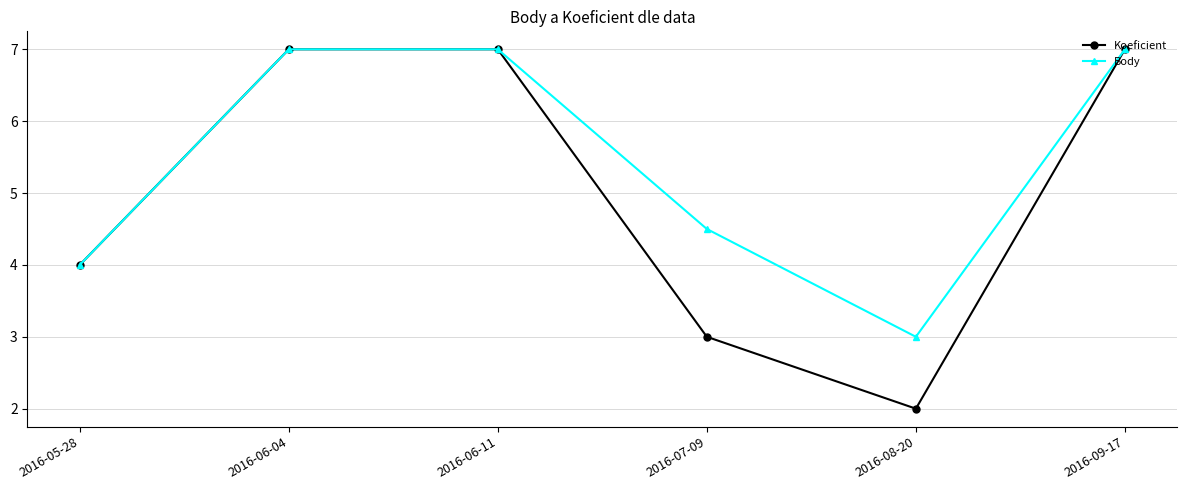

The value of Body at 2016-06-11 is 2.6. True or false?

False